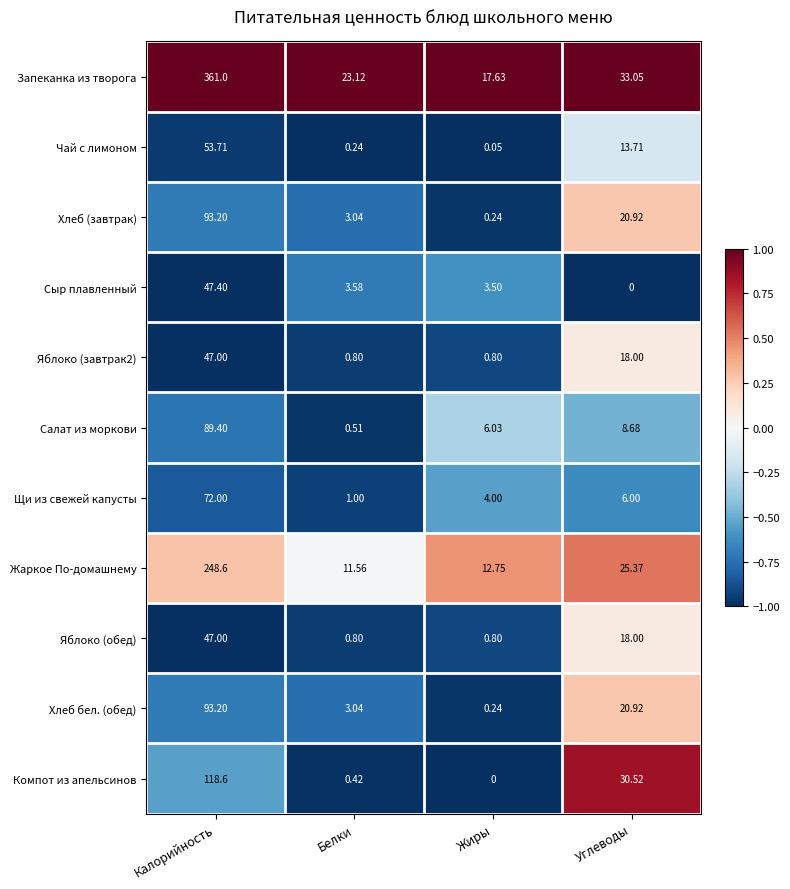

How many distinct data groups are displayed?

11